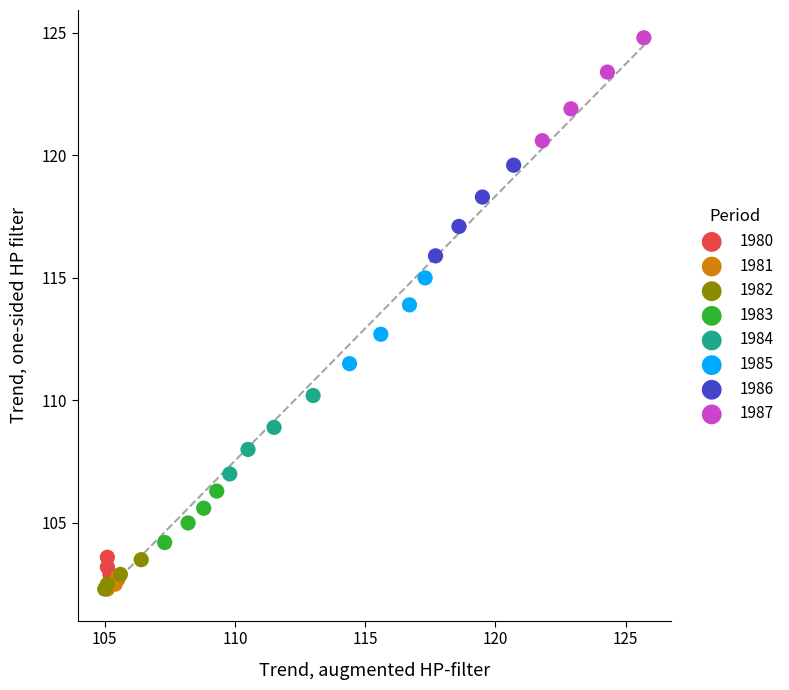

Which series has the widest spread of Y values?

1987